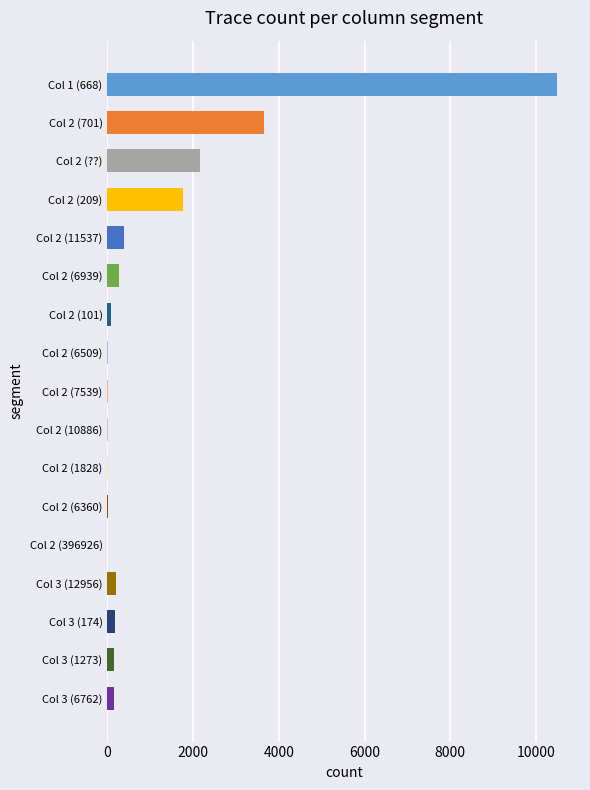

At which label is the value closest to 5250?

Col 2 (701)